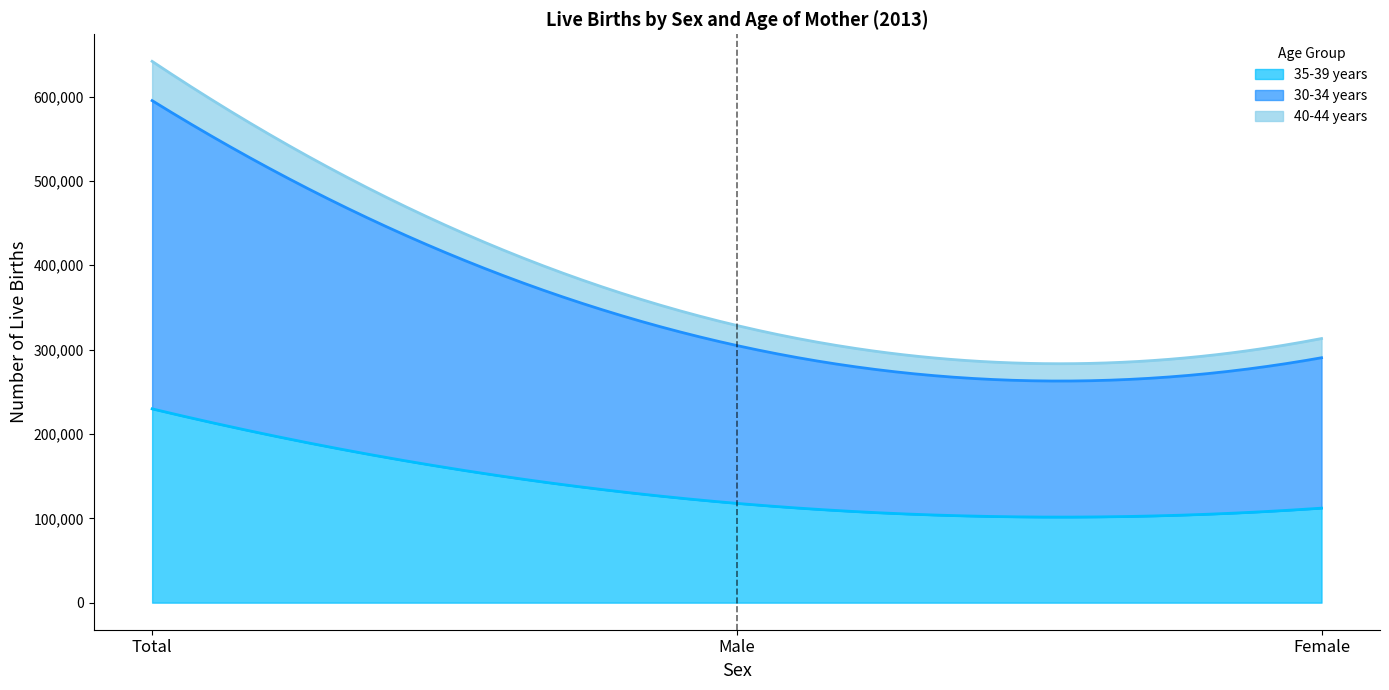

Does the chart display data point markers on the line(s)?

No